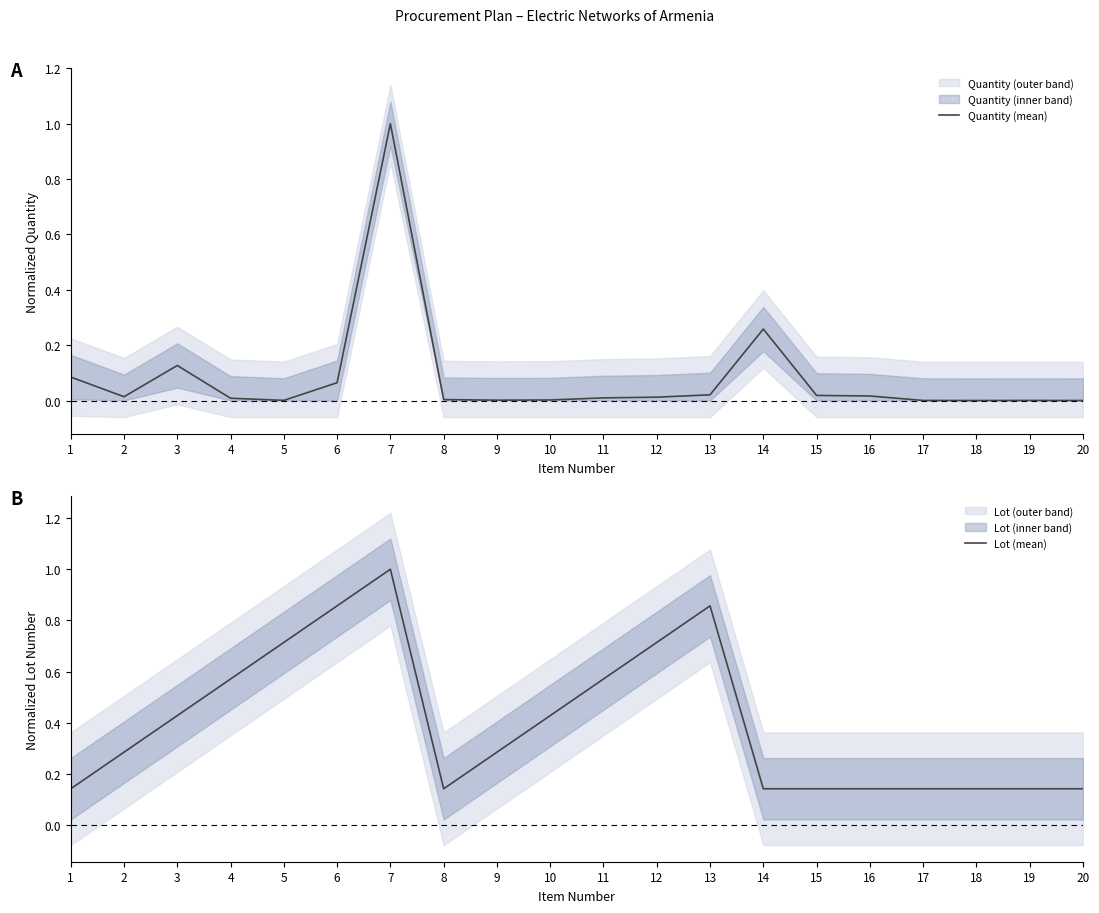

What is the average value of the Quantity (mean) series?

0.1